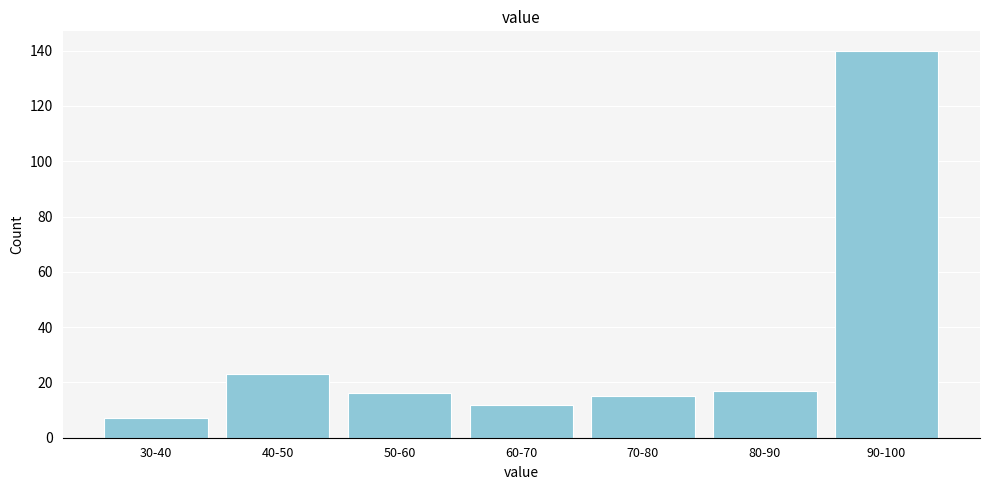

Reading right to left, transcribe all the data shown in this chart.

140	17	15	12	16	23	7